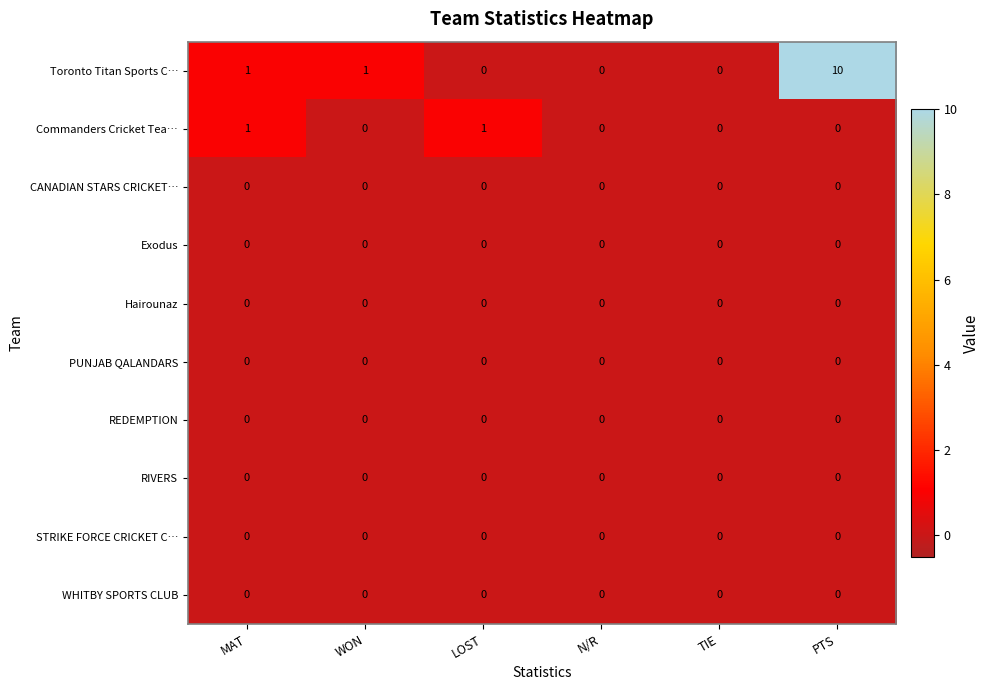

Which series has the widest spread of values?

Toronto Titan Sports C…